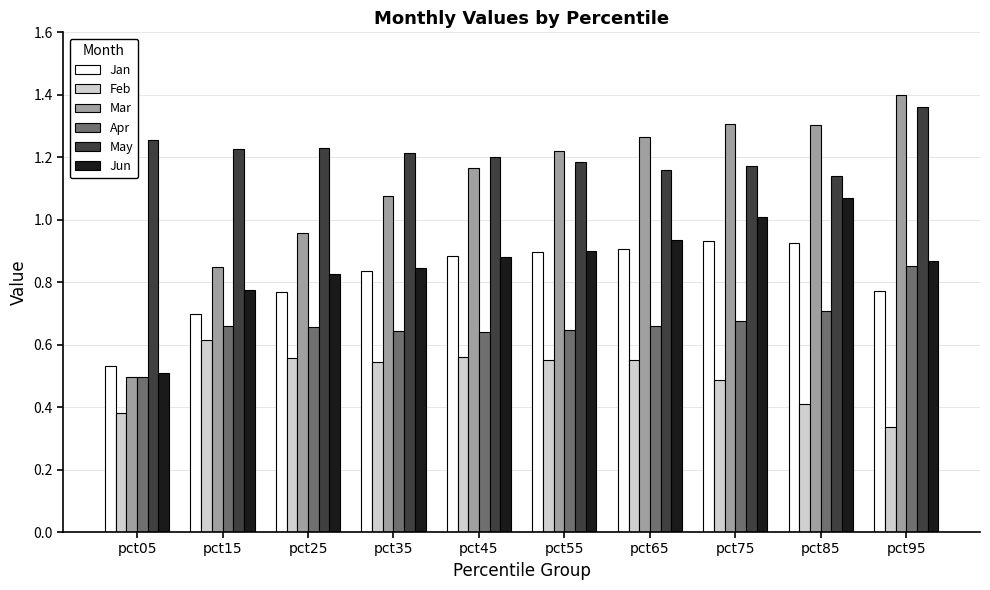

At which category does the chart reach its peak across all series?

pct95